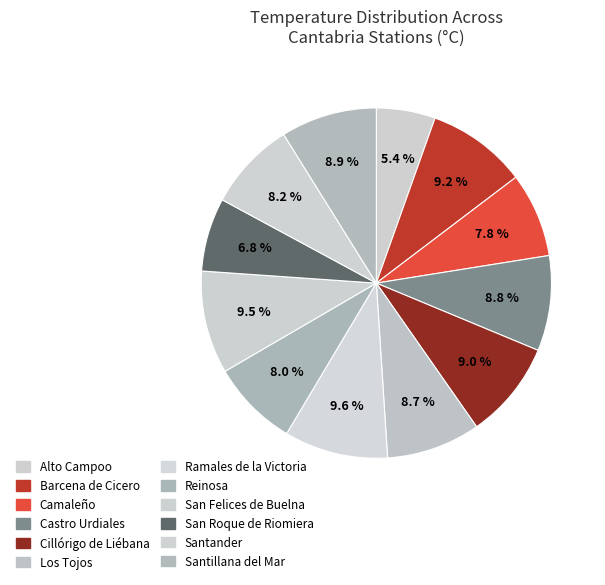

How many slices are in this pie chart?

12